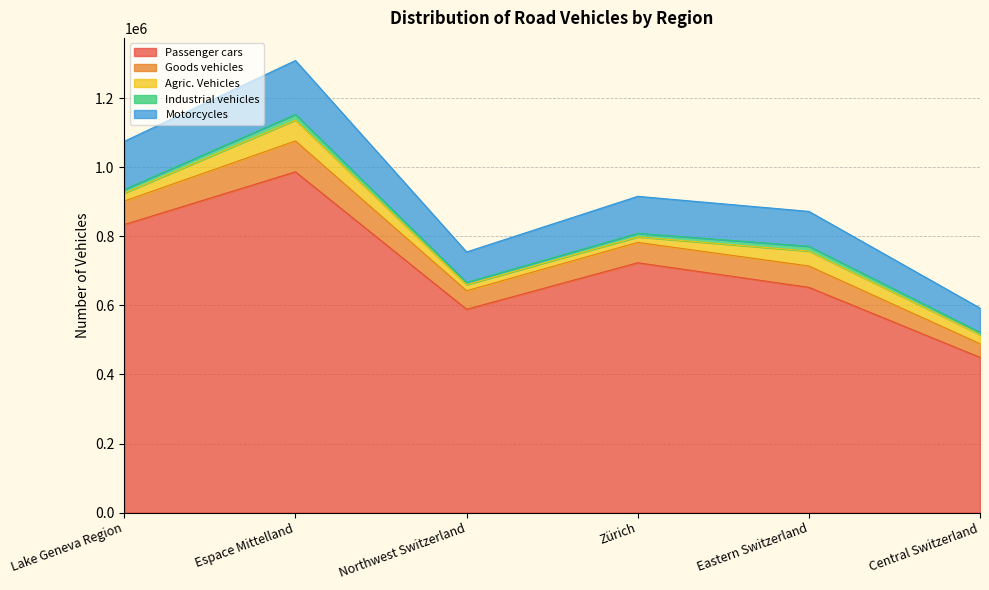

Is it true that Passenger cars equals 893938 at Northwest Switzerland?

False